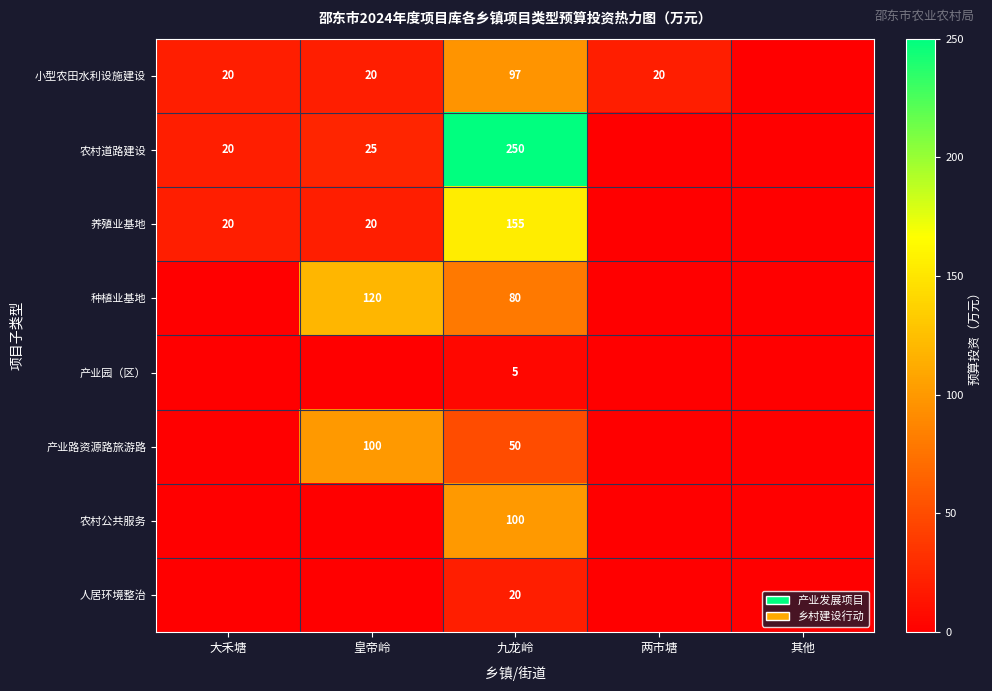

Is it true that 农村道路建设 equals 20 at 大禾塘?

True